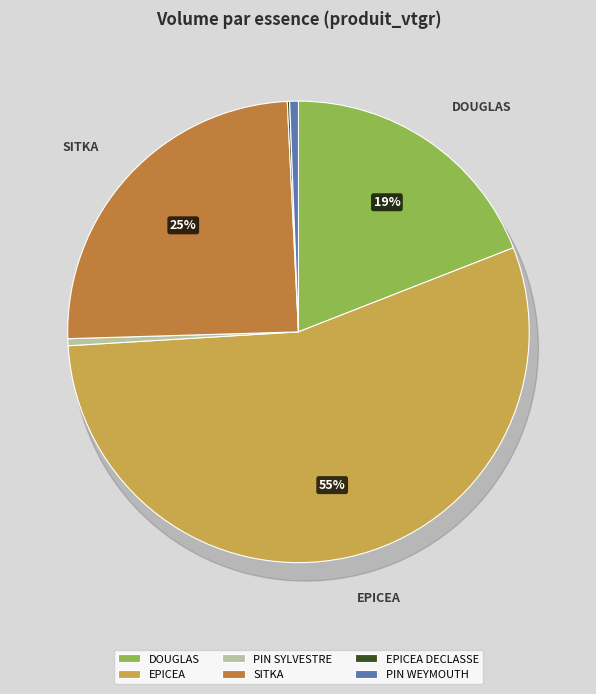

True or false: PIN SYLVESTRE accounts for 0% of the total.

True